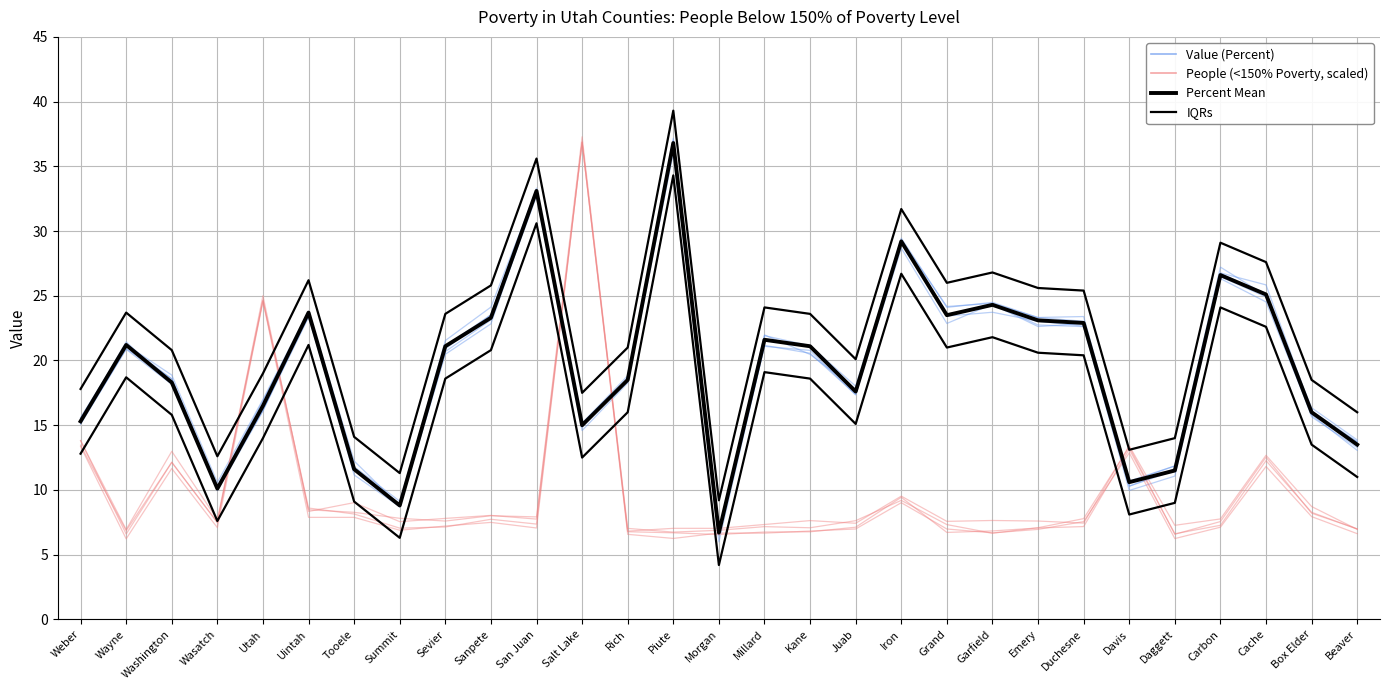

Where does the Percent Mean series first go above 21?

Wayne